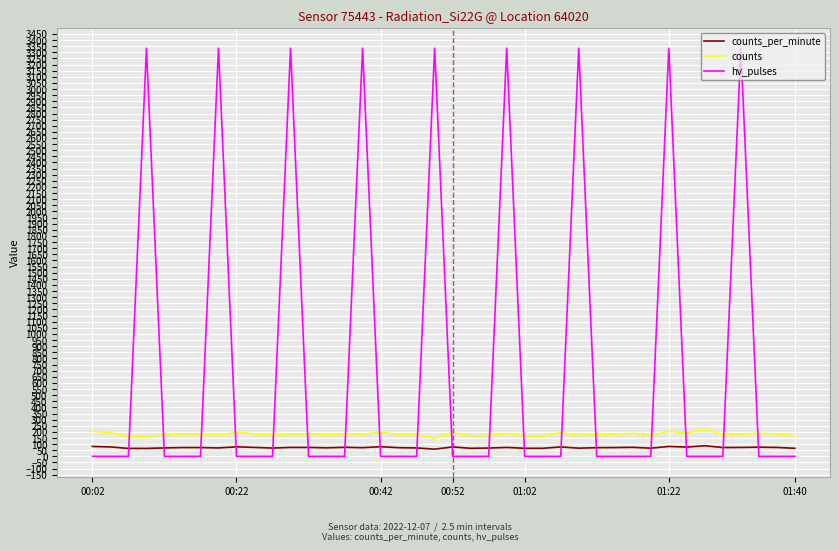

True or false: hv_pulses has more than 2 points higher than both neighbors.

True